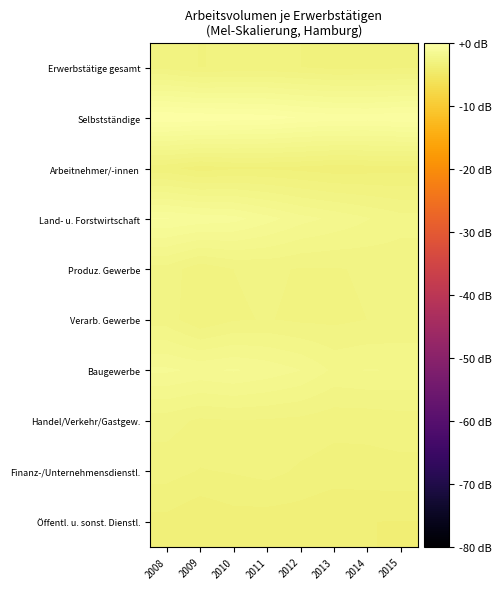

What is the spread (max minus min) of values at 2014?

3.3